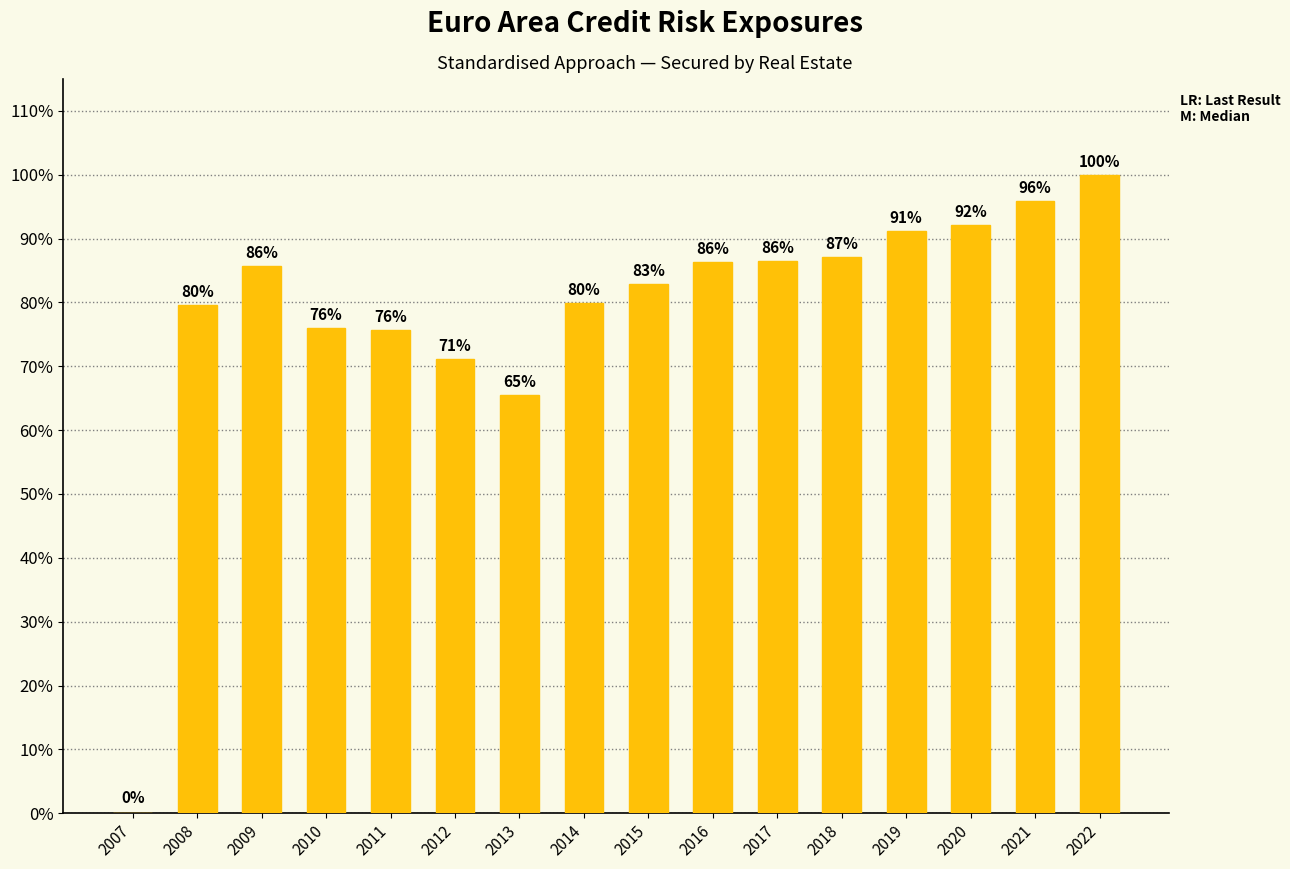

Is it true that the value at 2007 is 0.0?

True